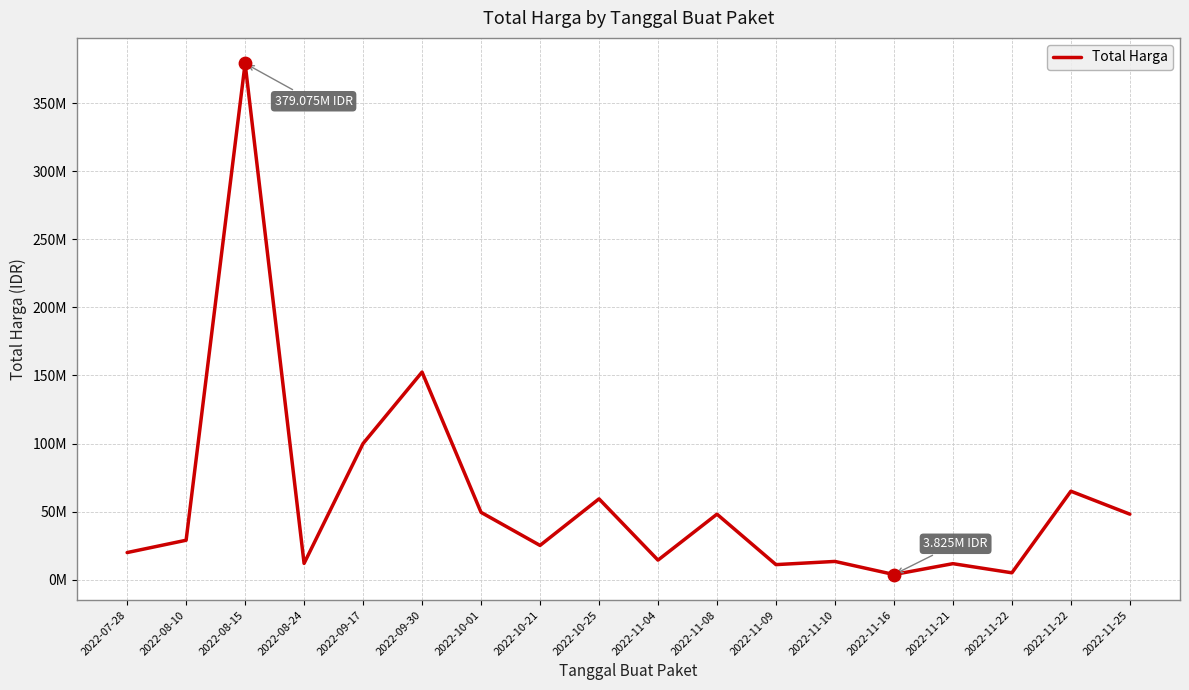

Is this an area chart (filled region under the line)?

No